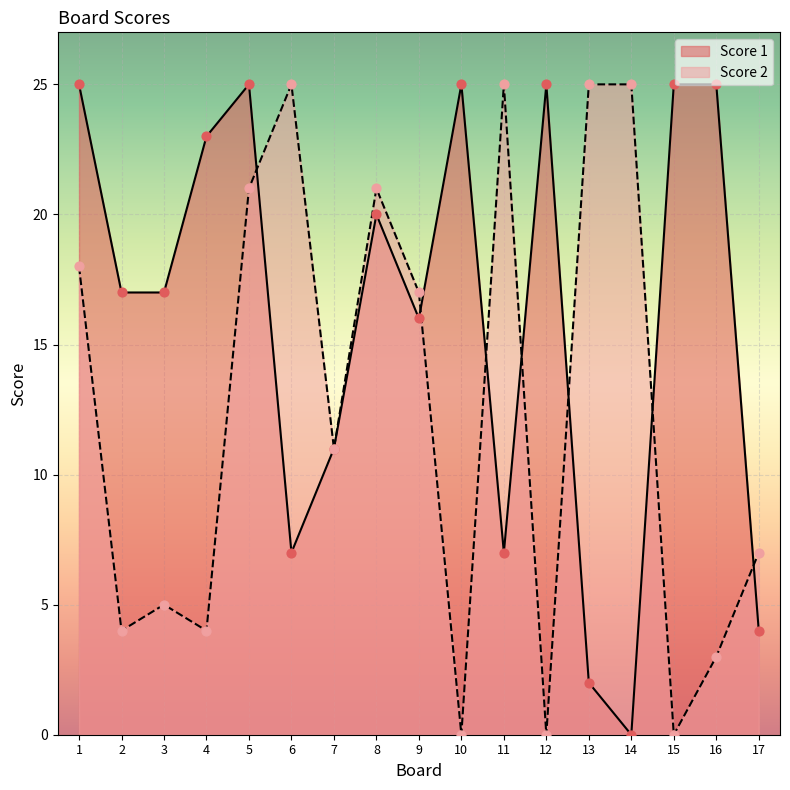

At how many categories does at least one series exceed 1?

17